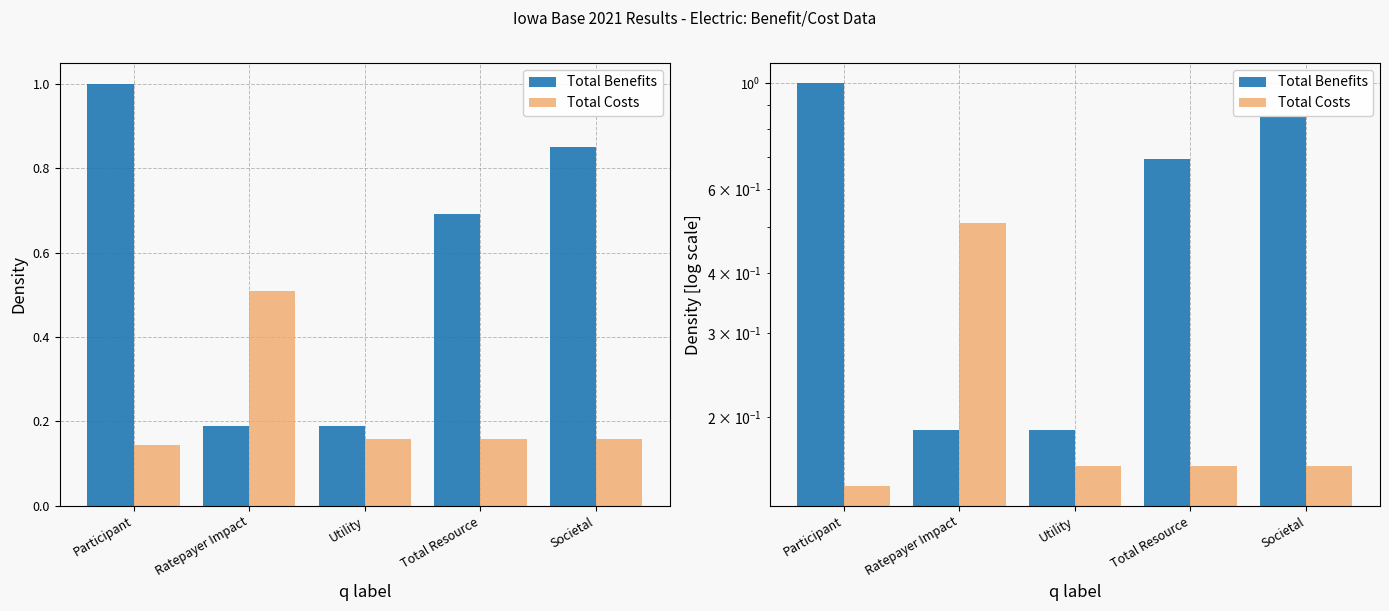

Which category has the lowest value in the Total Benefits series?

Ratepayer Impact